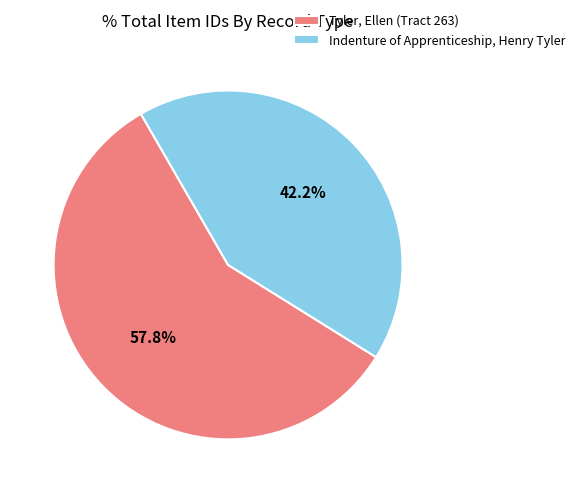

Which has a higher value, Tyler, Ellen (Tract 263) or Indenture of Apprenticeship, Henry Tyler?

Tyler, Ellen (Tract 263)